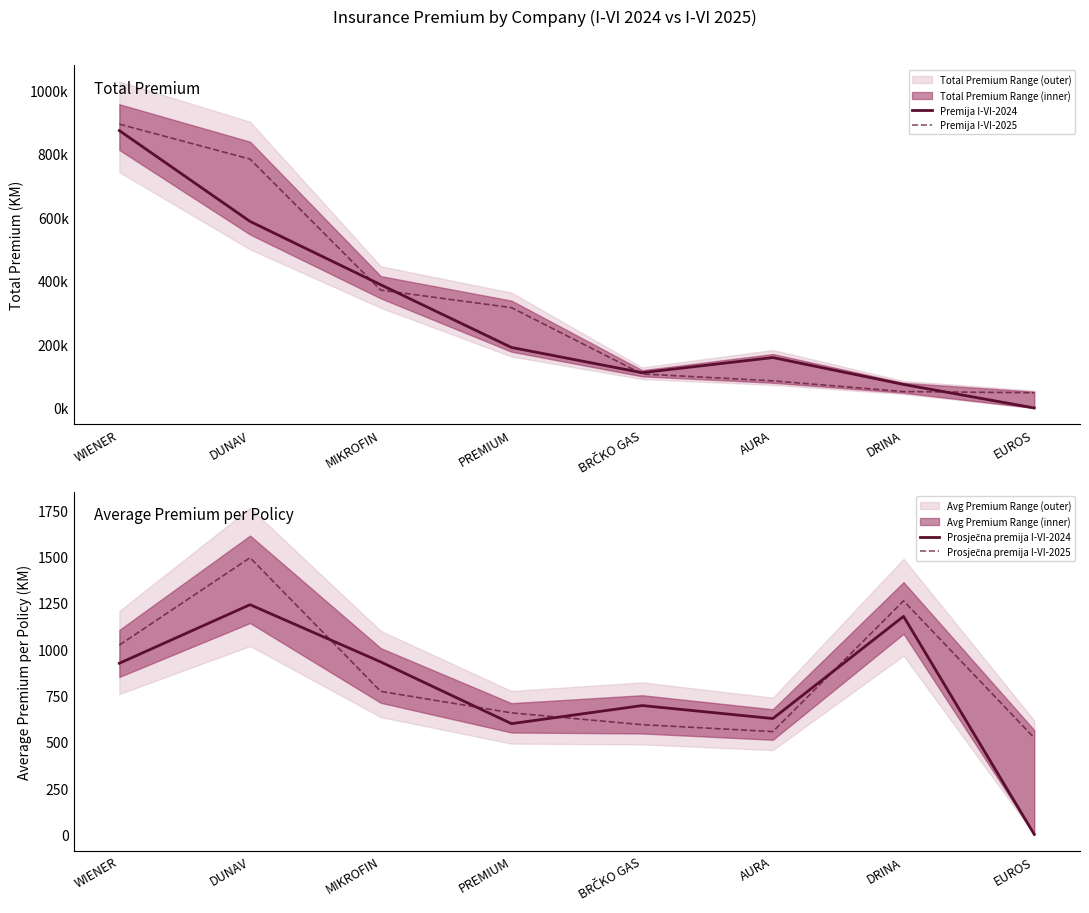

At how many categories does at least one series exceed 642845?

2